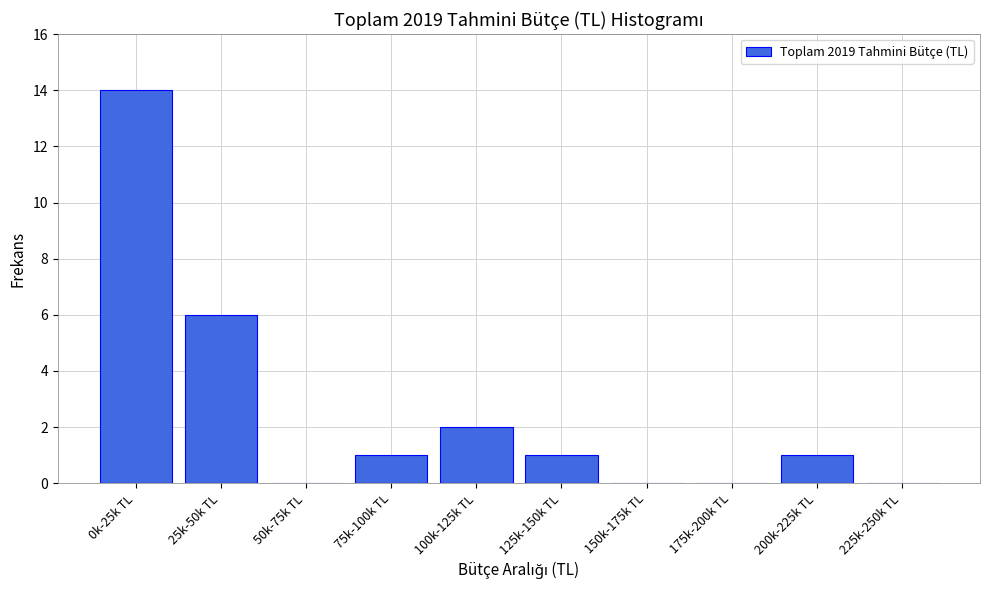

Reading left to right, extract all data points from this chart.

0k-25k TL=14	25k-50k TL=6	50k-75k TL=0	75k-100k TL=1	100k-125k TL=2	125k-150k TL=1	150k-175k TL=0	175k-200k TL=0	200k-225k TL=1	225k-250k TL=0